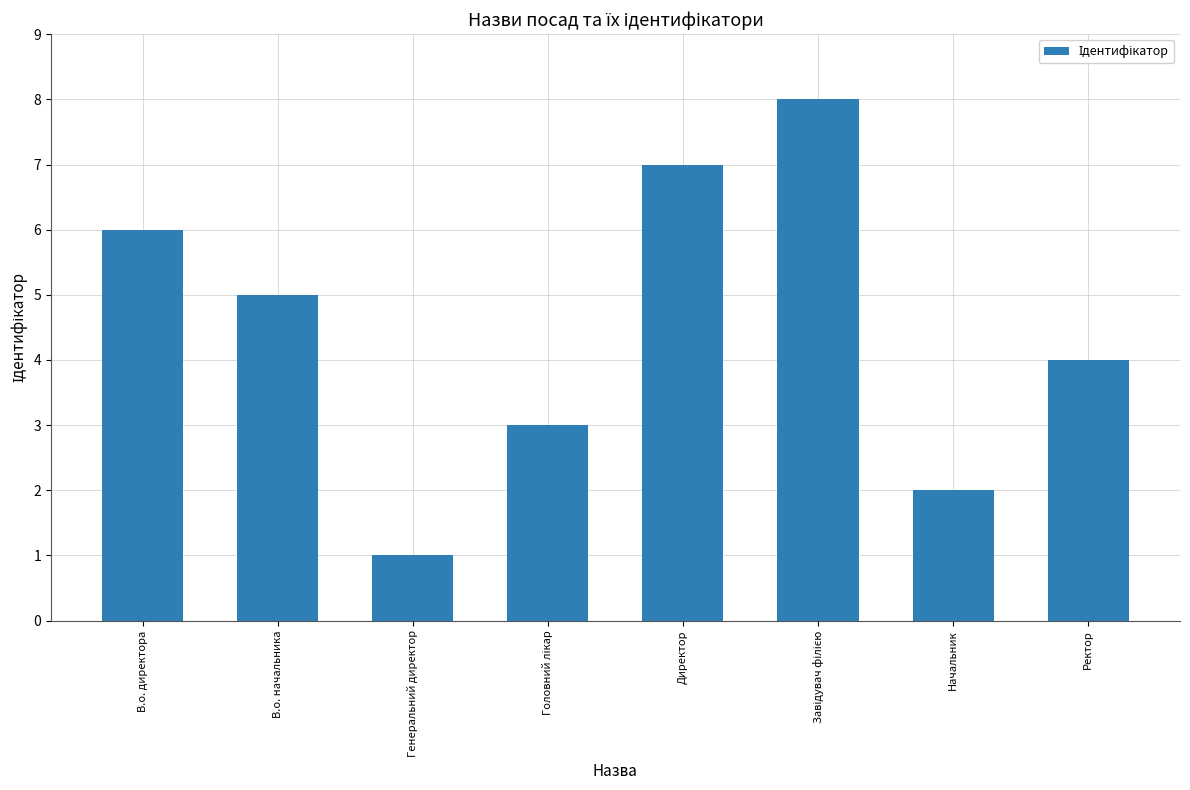

Count the values in the range 3 to 7.

5